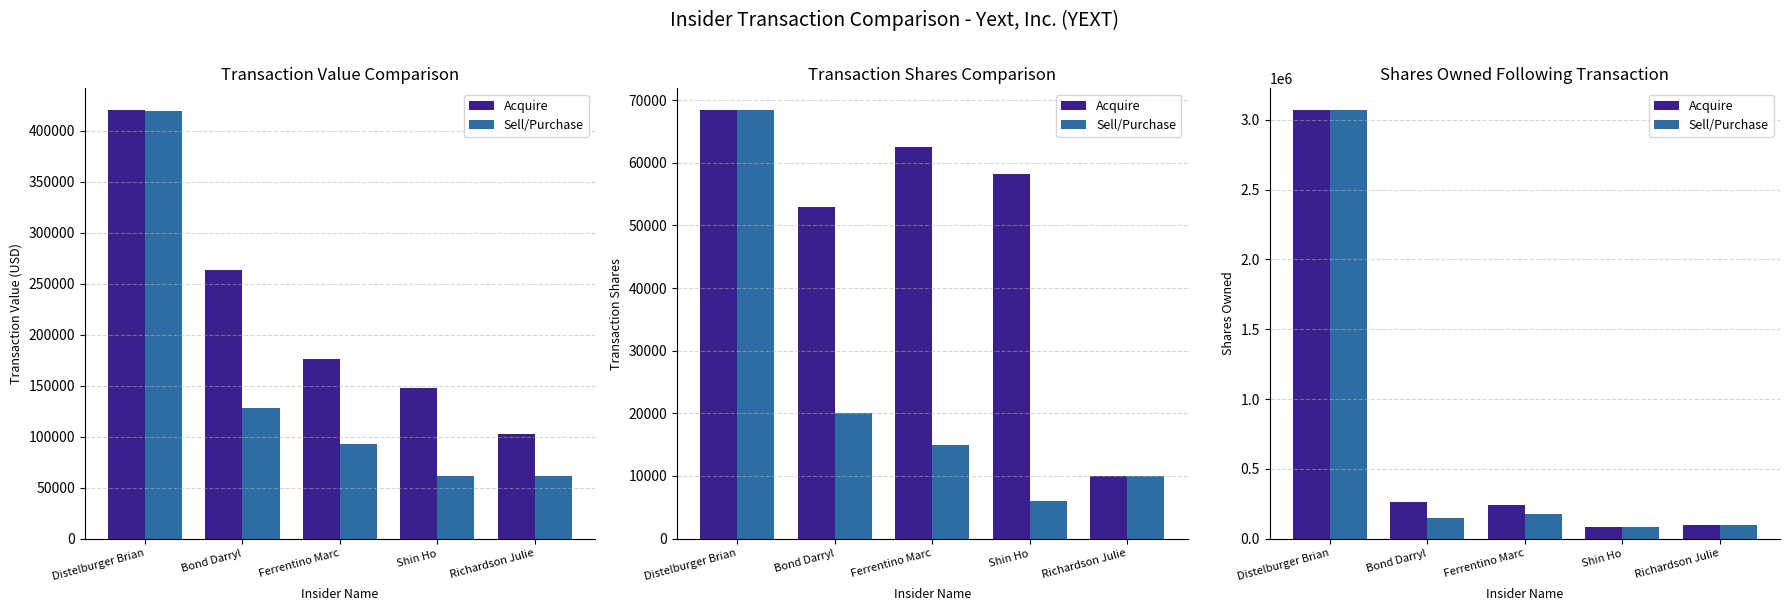

Rank the series at Richardson Julie from highest to lowest value.

Acquire, Sell/Purchase